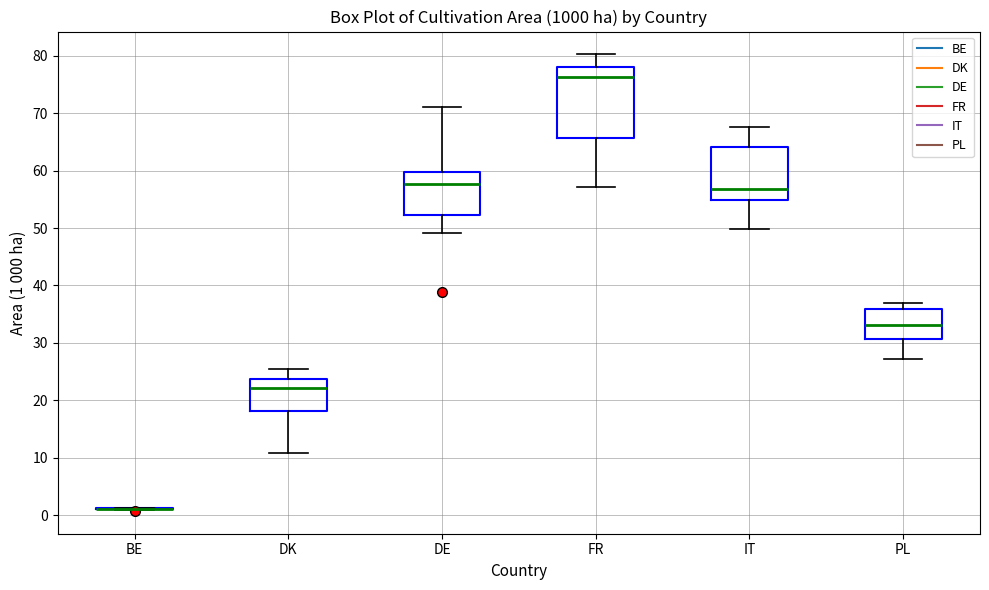

Reading left to right, transcribe this box plot: for each box, give where its median line is, the range the box spans, and where its two whiskers end, as read against the y-axis. The values are not printed on the chart, so give them approximately, as read against the axis.

BE: box collapsed to a line at 1, whiskers 1 to 1
DK: median 22, box 18 to 24, whiskers 11 to 25
DE: median 58, box 52 to 60, whiskers 49 to 71
FR: median 76, box 66 to 78, whiskers 57 to 80
IT: median 57, box 55 to 64, whiskers 50 to 68
PL: median 33, box 31 to 36, whiskers 27 to 37